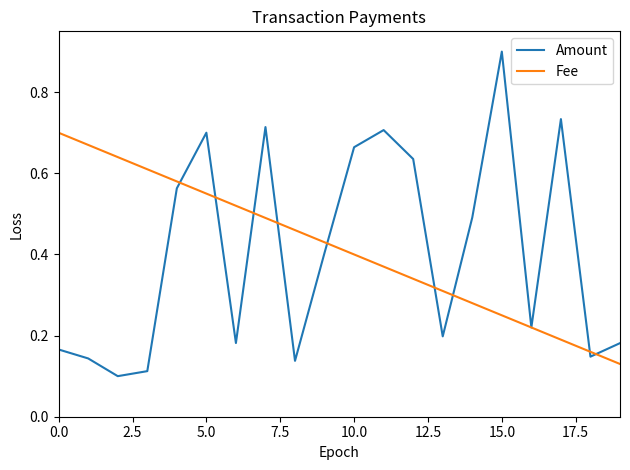

Rank the series by their maximum value, from highest to lowest.

Amount, Fee